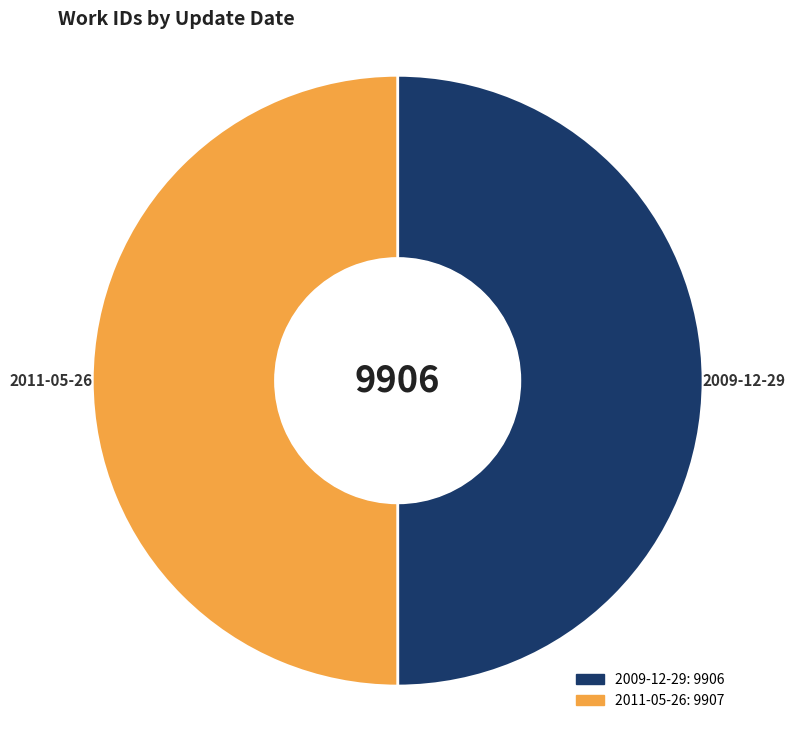

Which slice is the largest?

2011-05-26